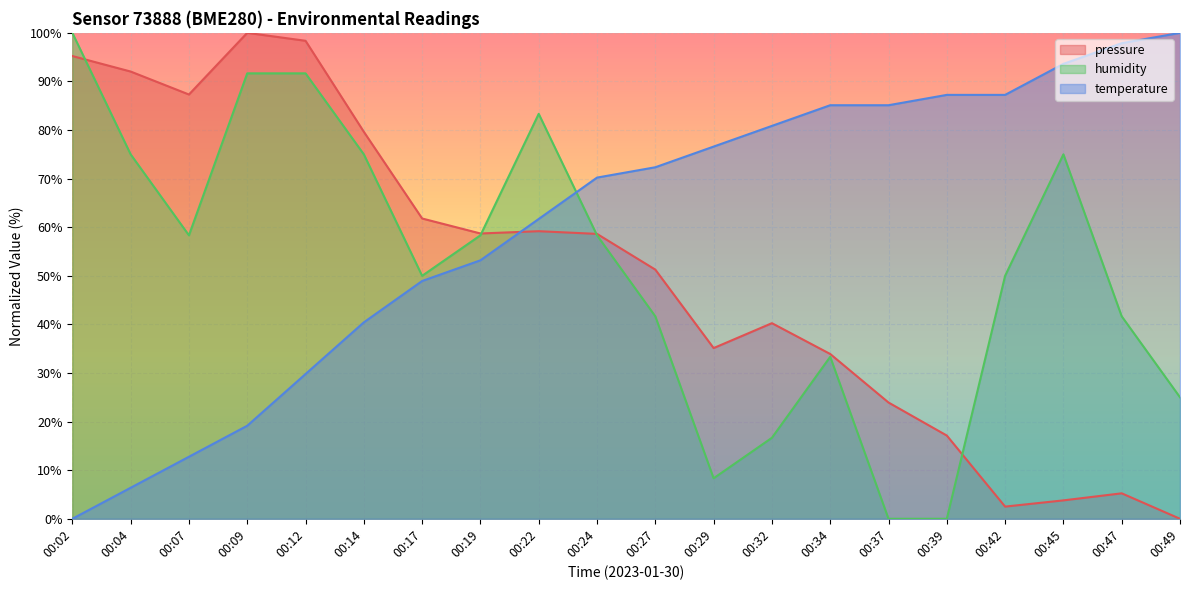

True or false: temperature and pressure cross at least once.

True